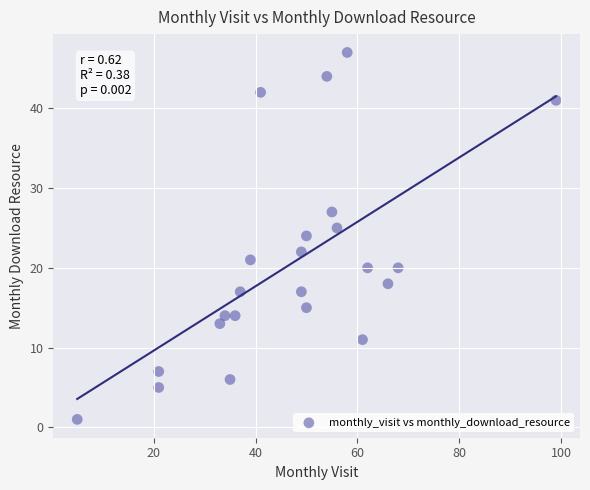

What is the range of X values (max minus min)?

94